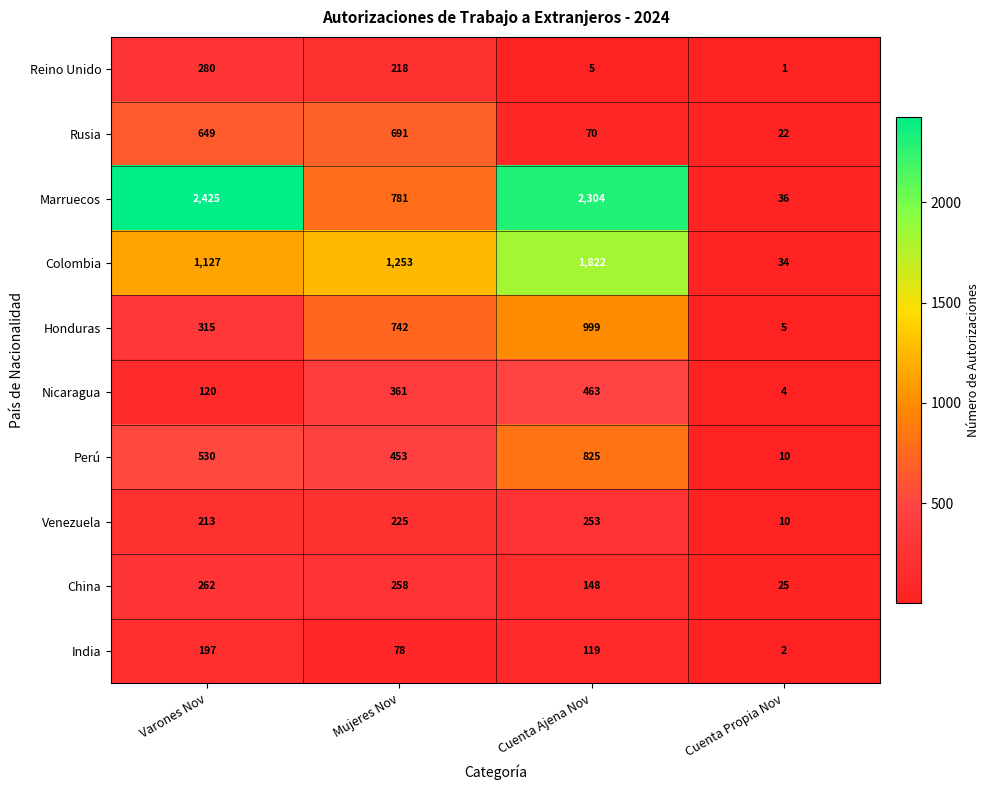

The India series shows 134 at Varones Nov. True or false?

False